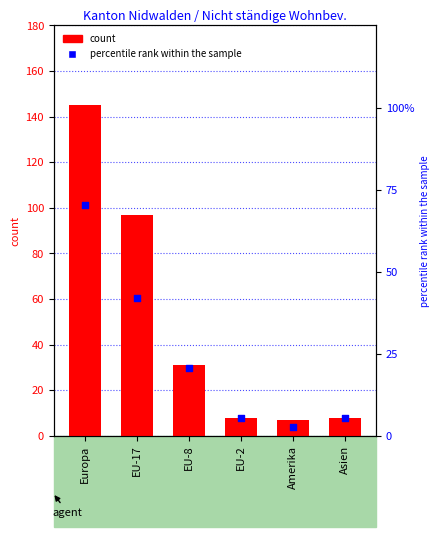

What are all the series names shown in the legend?

count, percentile rank within the sample